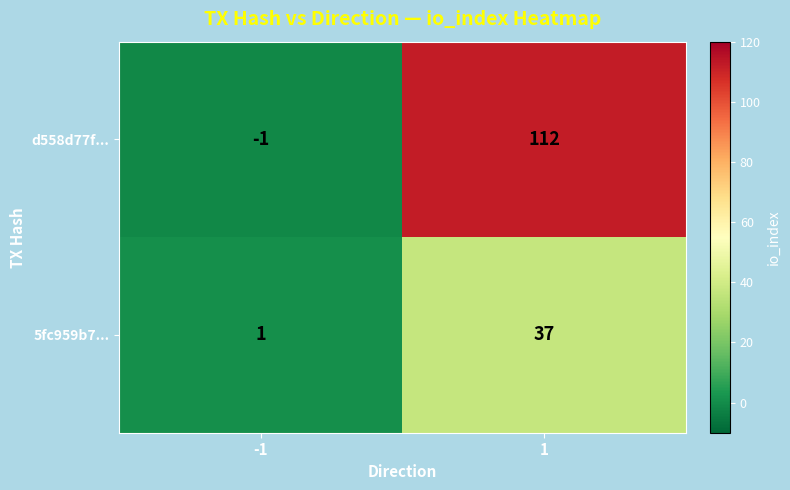

True or false: 5fc959b7... has a value of 0 at -1.

False